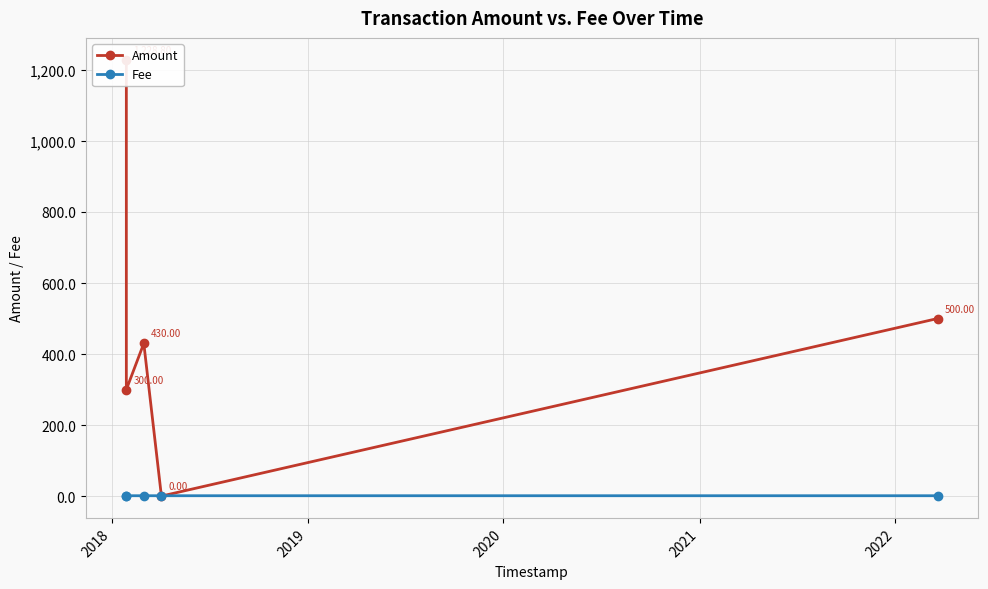

True or false: Amount and Fee intersect in this chart.

True